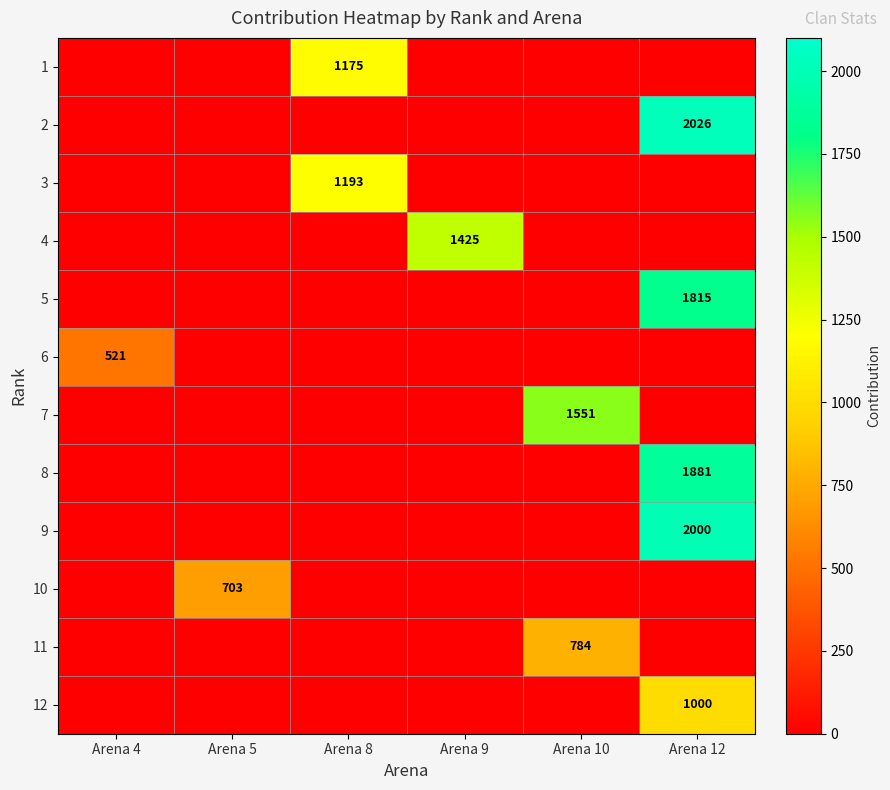

At which label is 7 closest to 775?

Arena 4